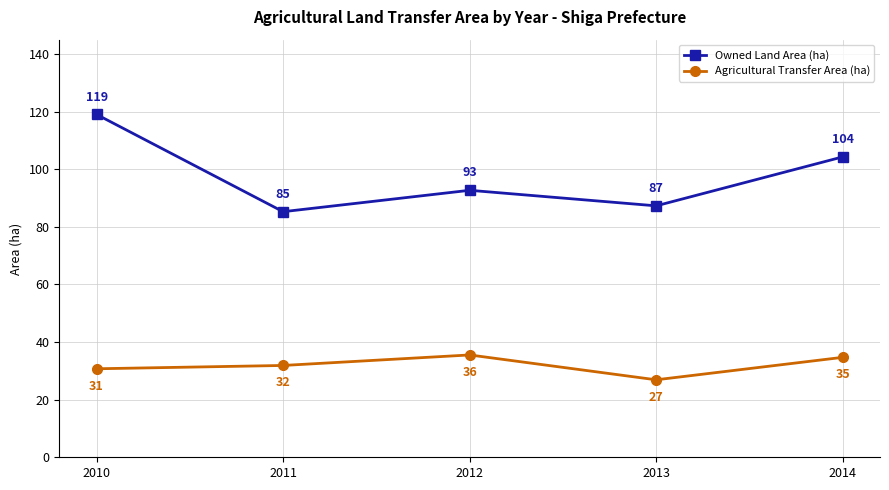

How many lines are shown in the chart?

2